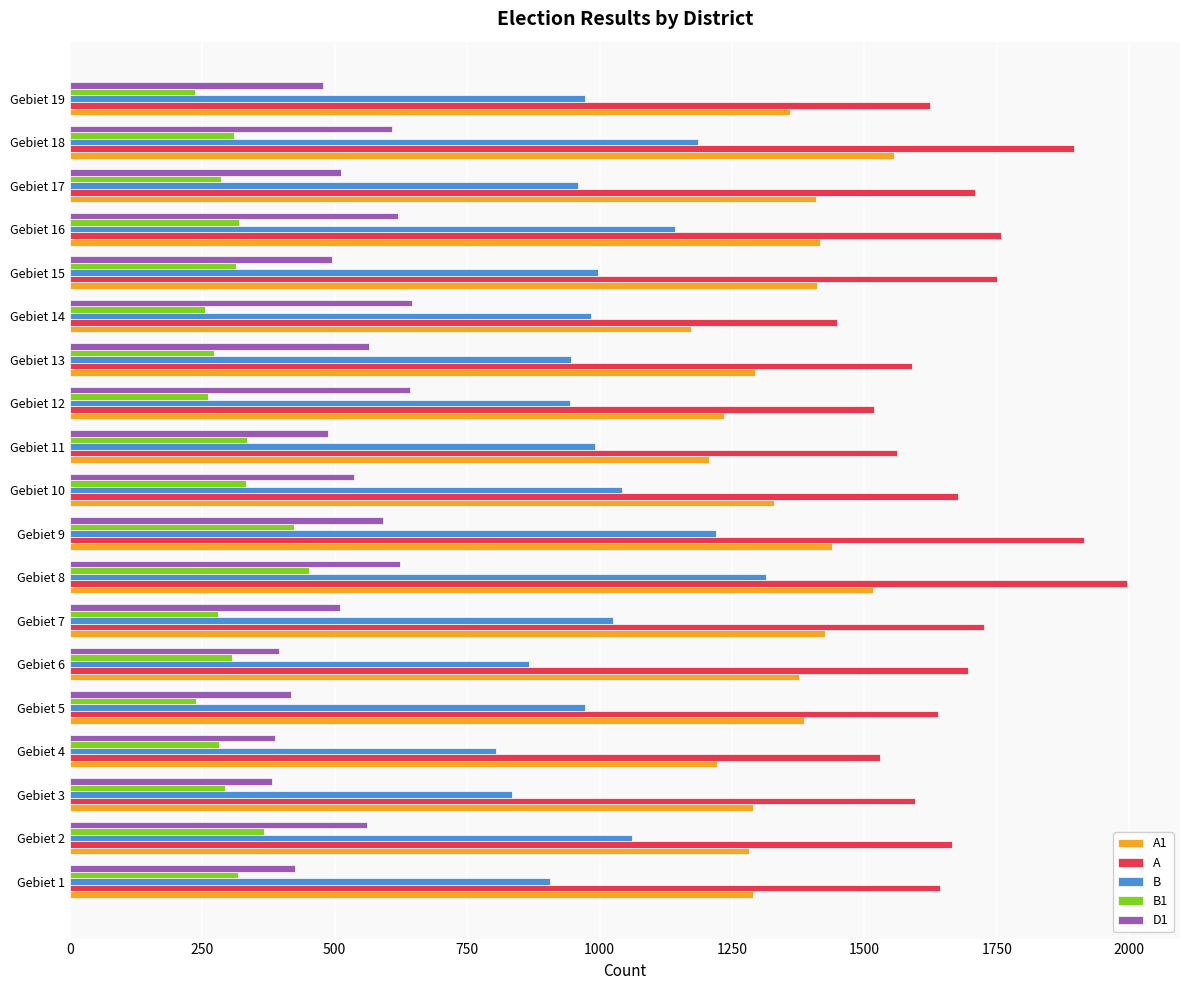

What is the spread (max minus min) of values at Gebiet 15?

1437